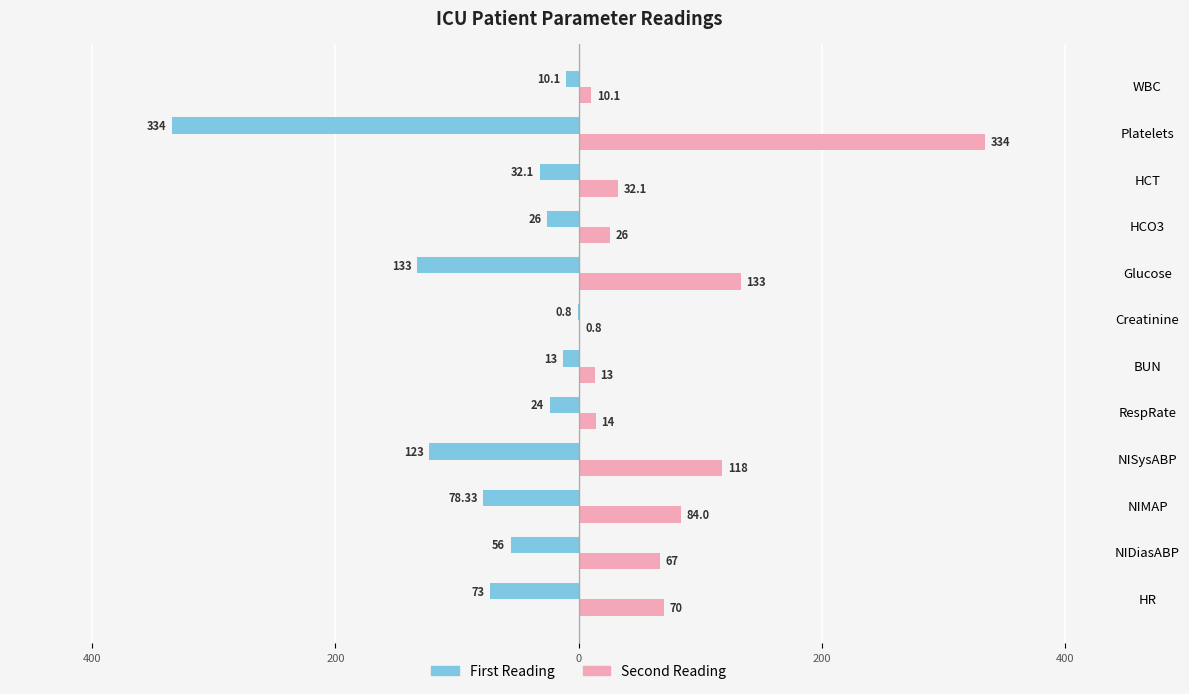

What are all the series names shown in the legend?

First Reading, Second Reading